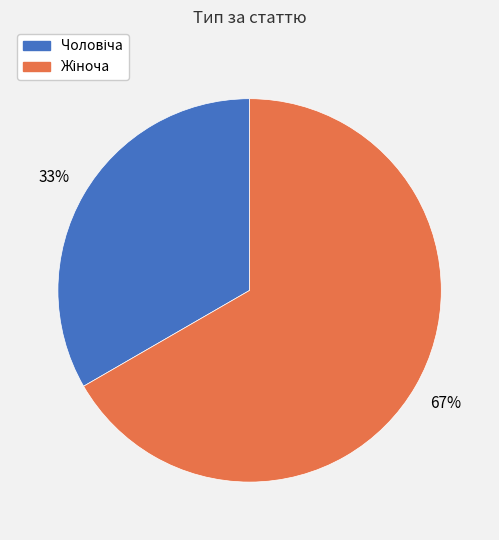

To the nearest percent, what is the average slice percentage?

50%